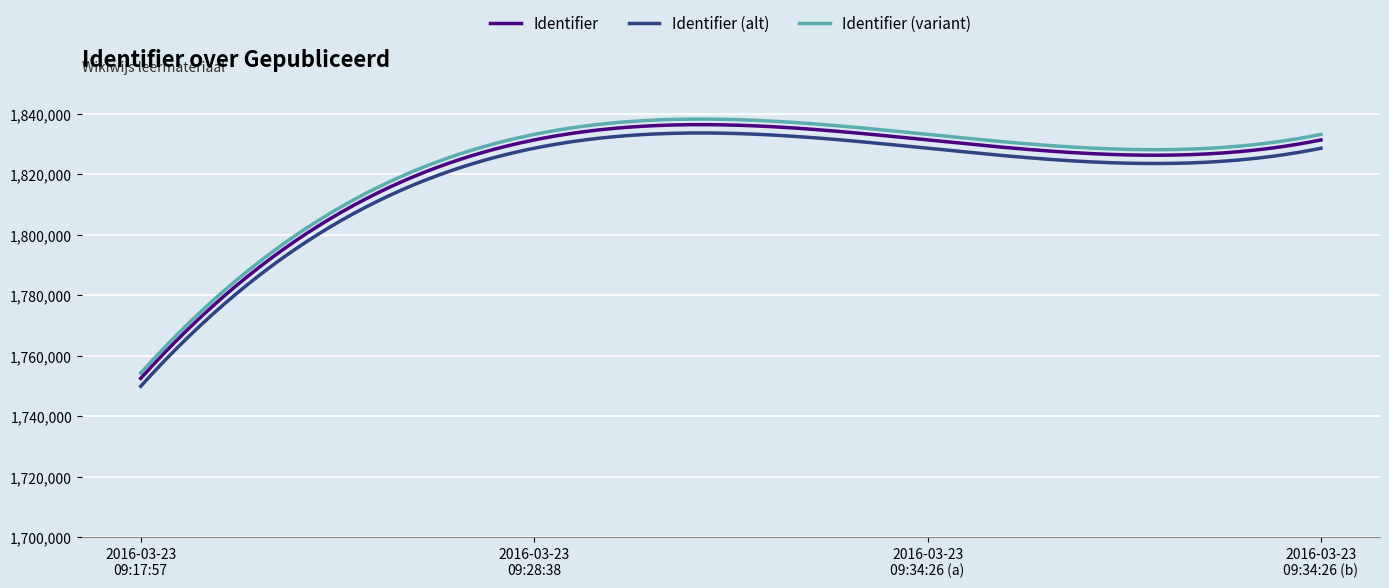

Which series has the widest spread of values?

Identifier (variant)